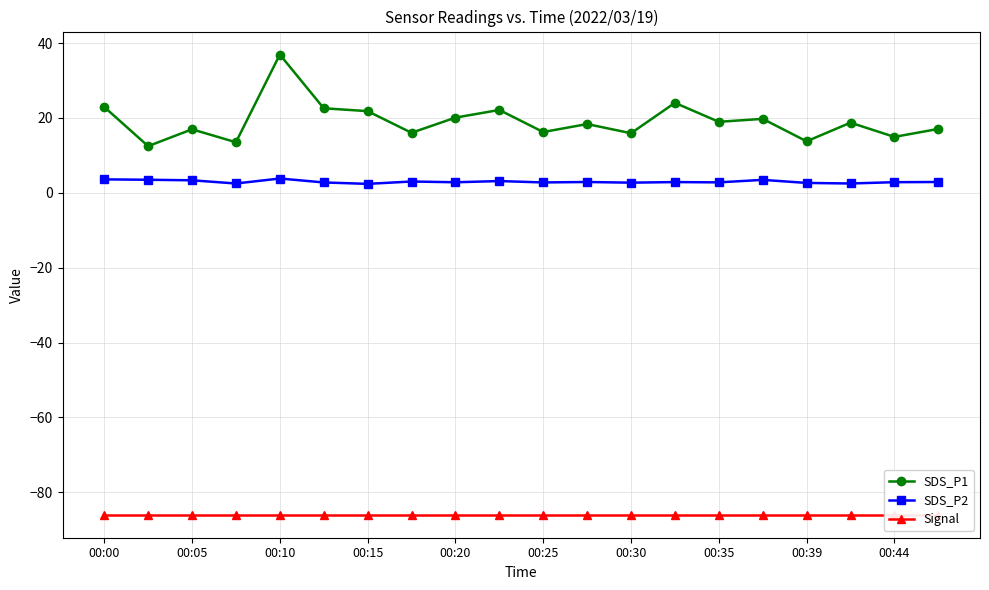

Which series has the largest total across all categories?

SDS_P1